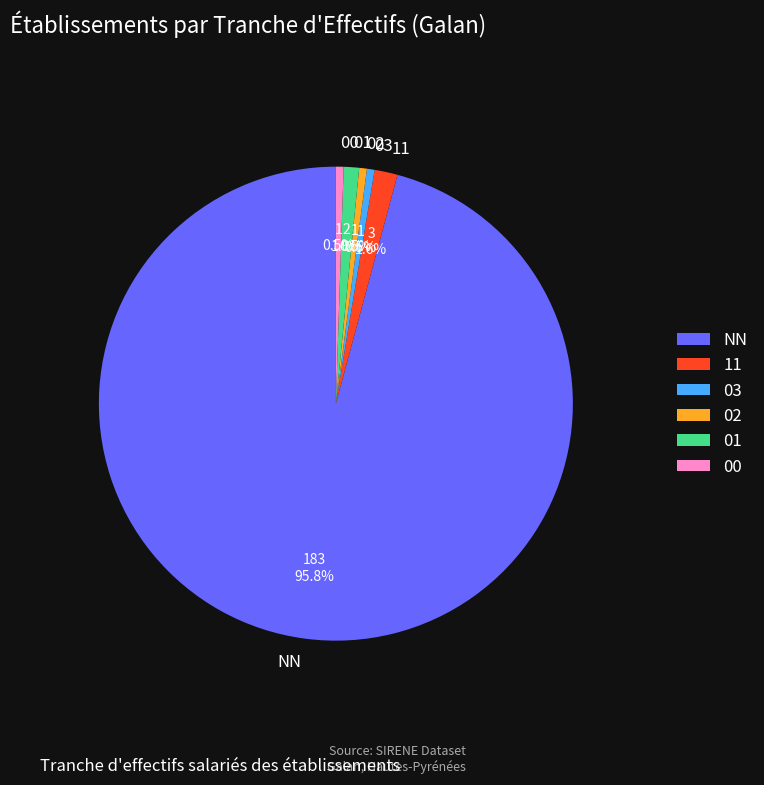

Which category accounts for the majority?

NN